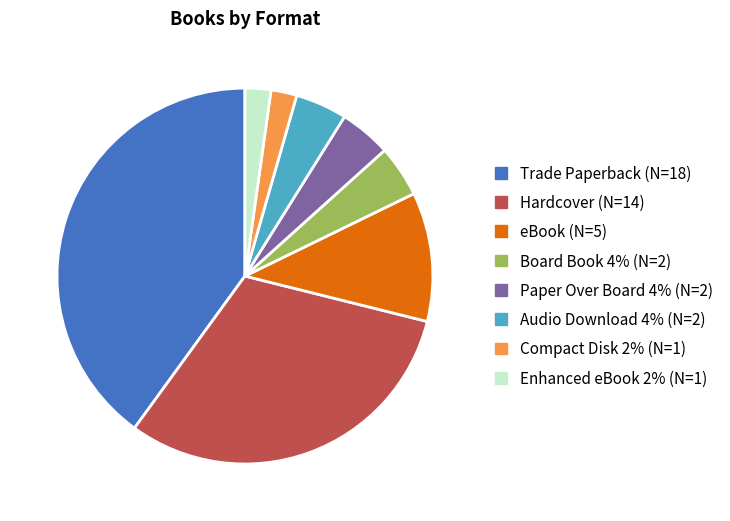

Which category has the biggest portion of the pie?

Trade Paperback